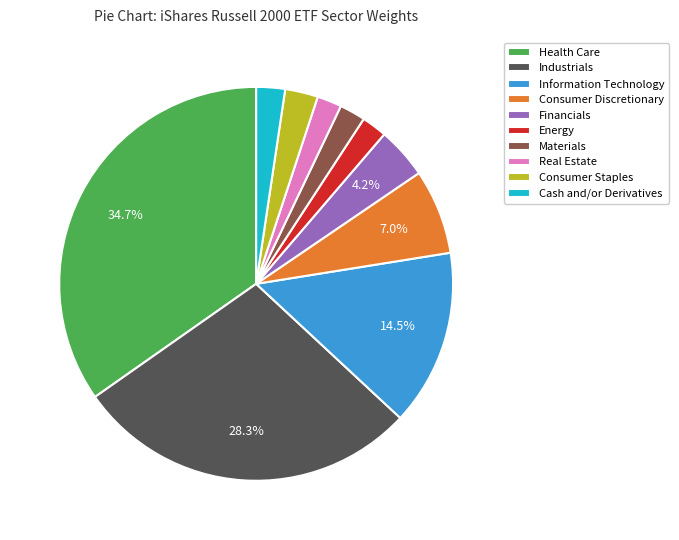

Does any single category account for the majority?

No